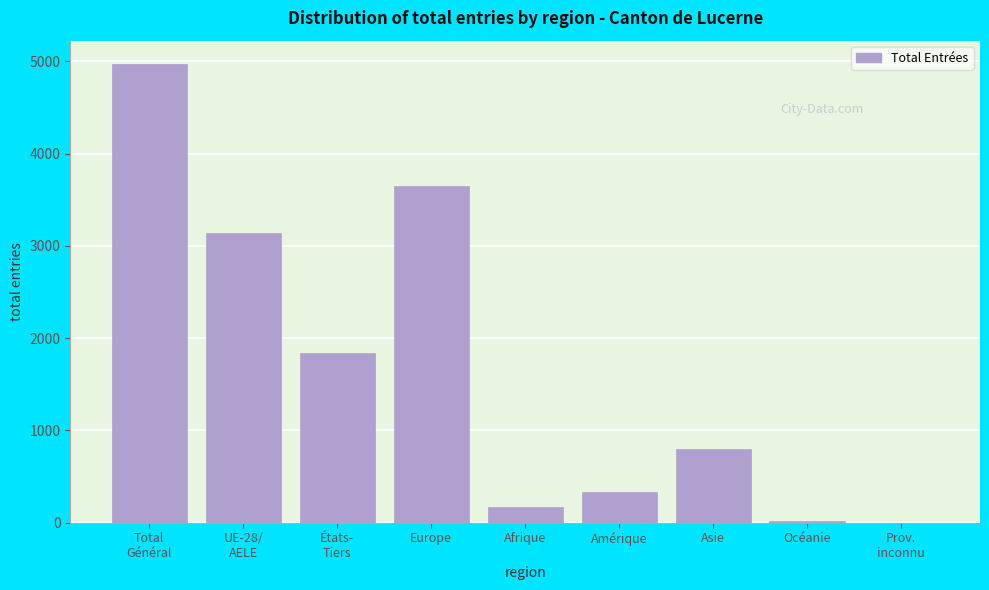

Is it true that the value at Europe is 5288?

False